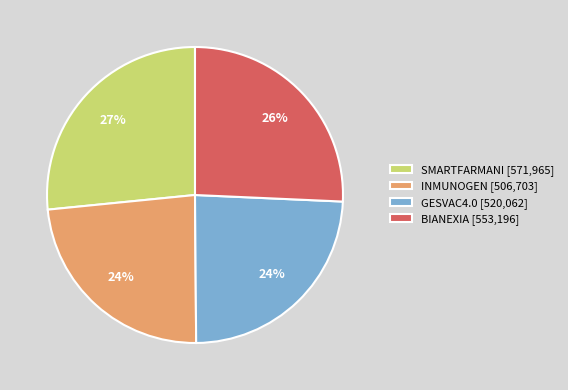

What percentage is the SMARTFARMANI slice, to the nearest percent?

27%